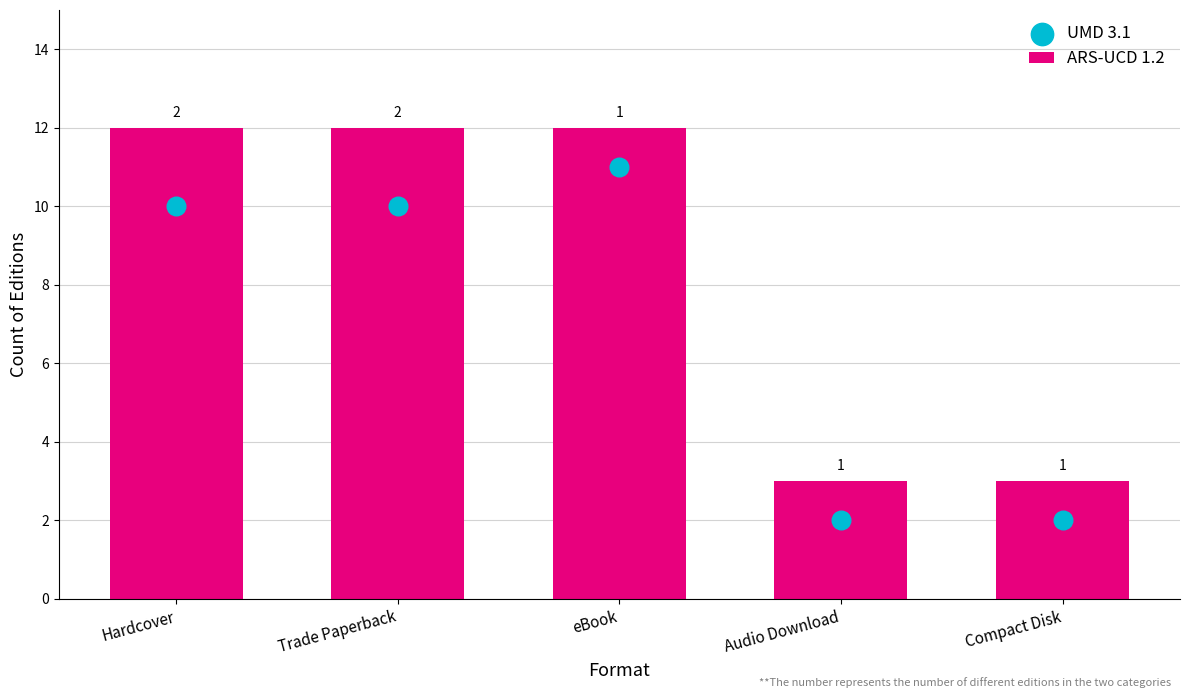

What is the total value across all series at Hardcover?

22